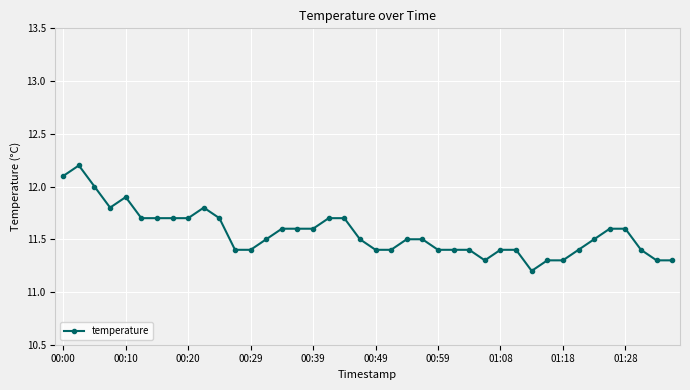

What is the sum of all values?

462.3